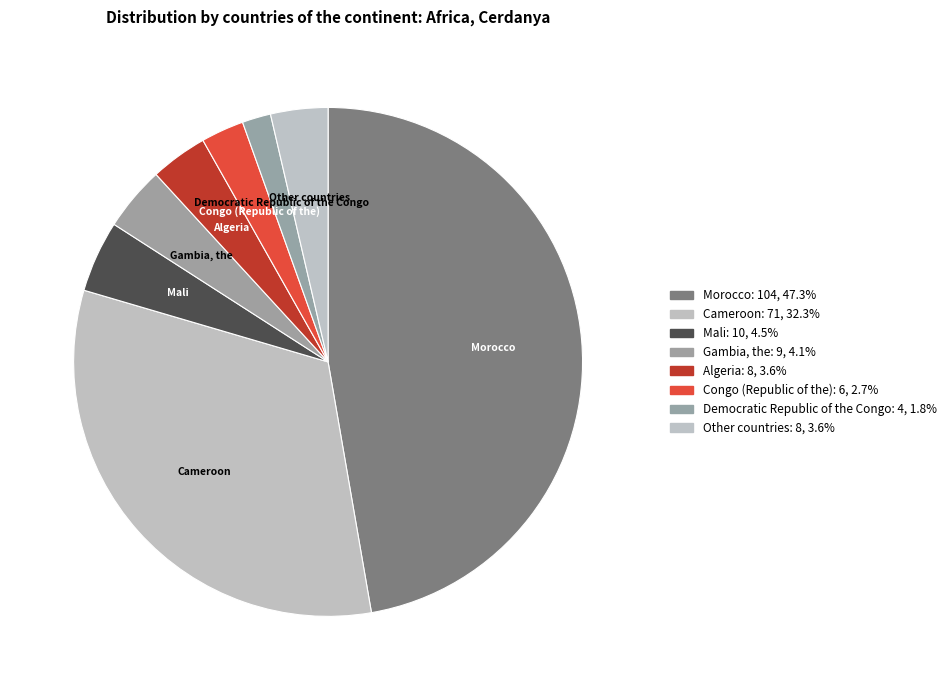

Is the sum of Algeria and Morocco greater than half?

Yes